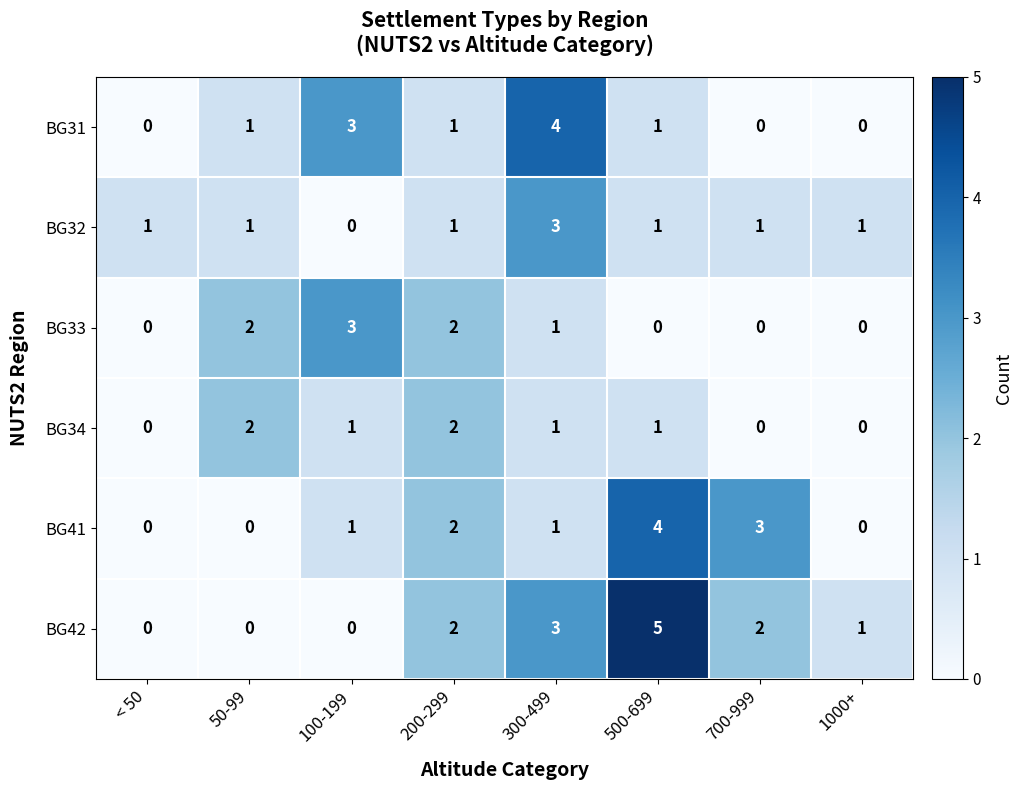

List the series in order of their overall mean, highest first.

BG42, BG41, BG31, BG32, BG33, BG34